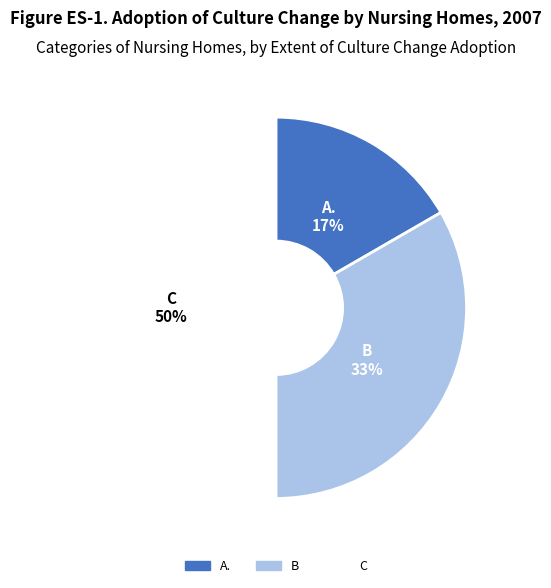

What percentage is the B slice, to the nearest percent?

33%